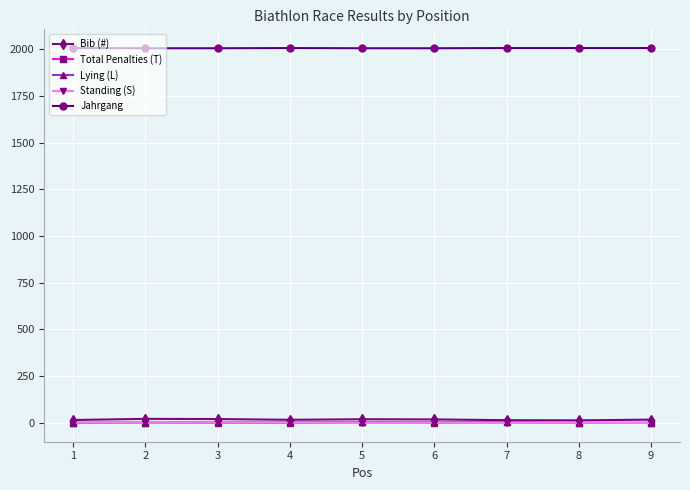

True or false: Bib (#) and Jahrgang cross at least once.

False